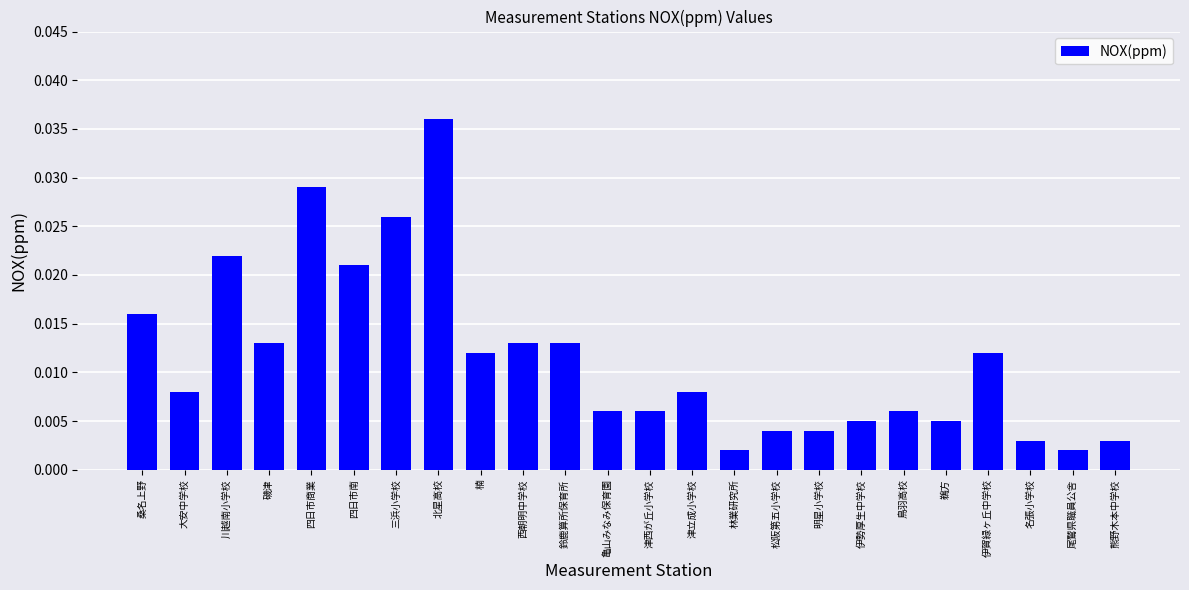

What is the sum of all values?

0.3